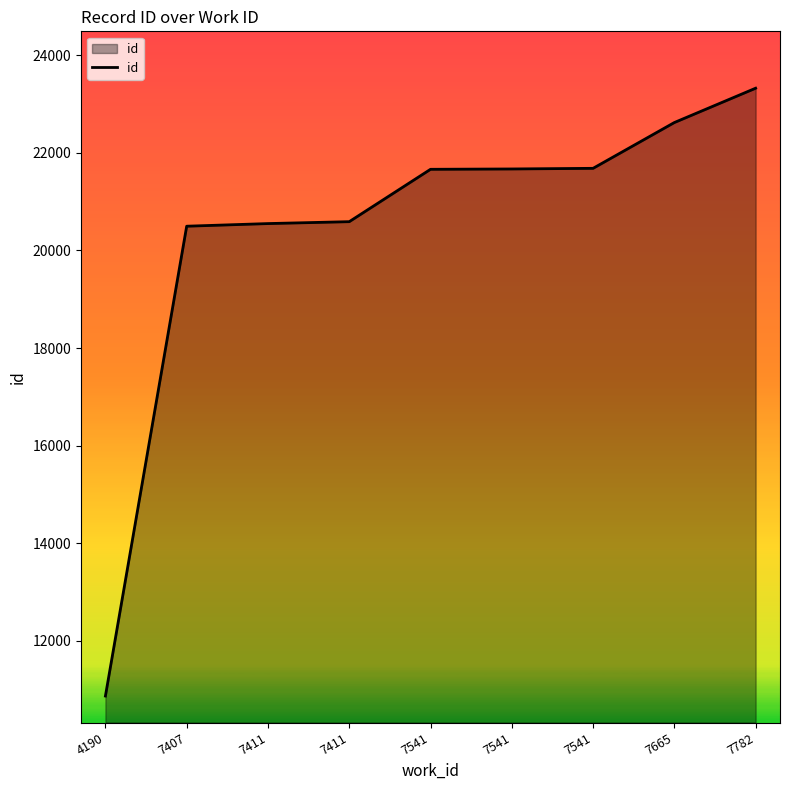

Does the chart display data point markers on the line(s)?

No